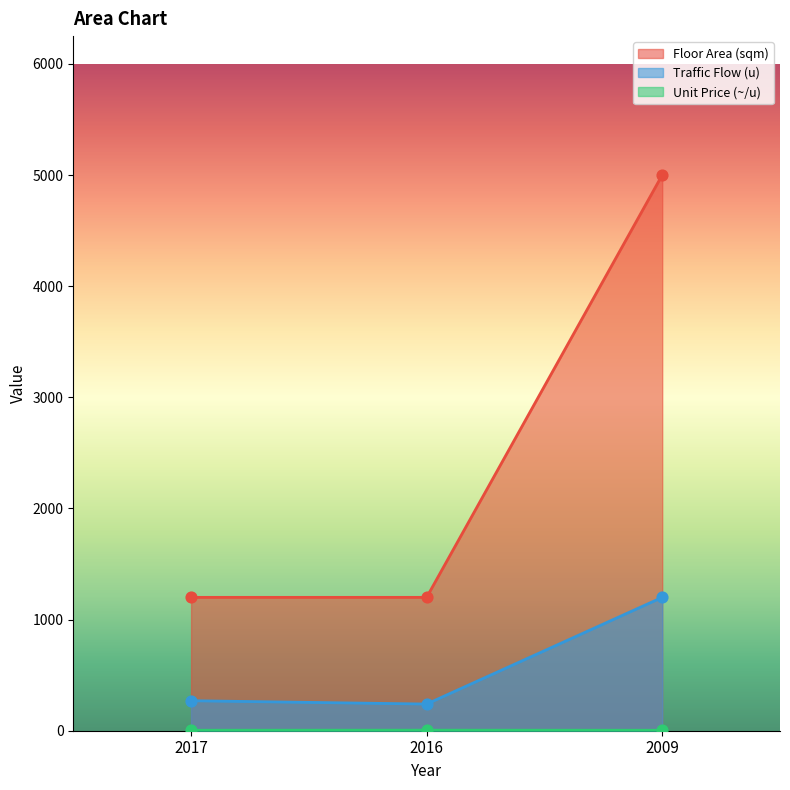

Is the value of Traffic Flow (u) at 2009 greater than the value of Unit Price (~/u) at 2017?

Yes